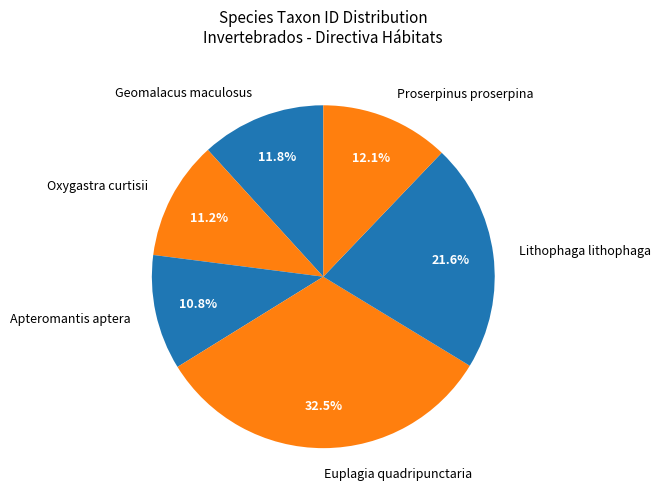

Does Proserpinus proserpina account for over 50% of the chart?

No